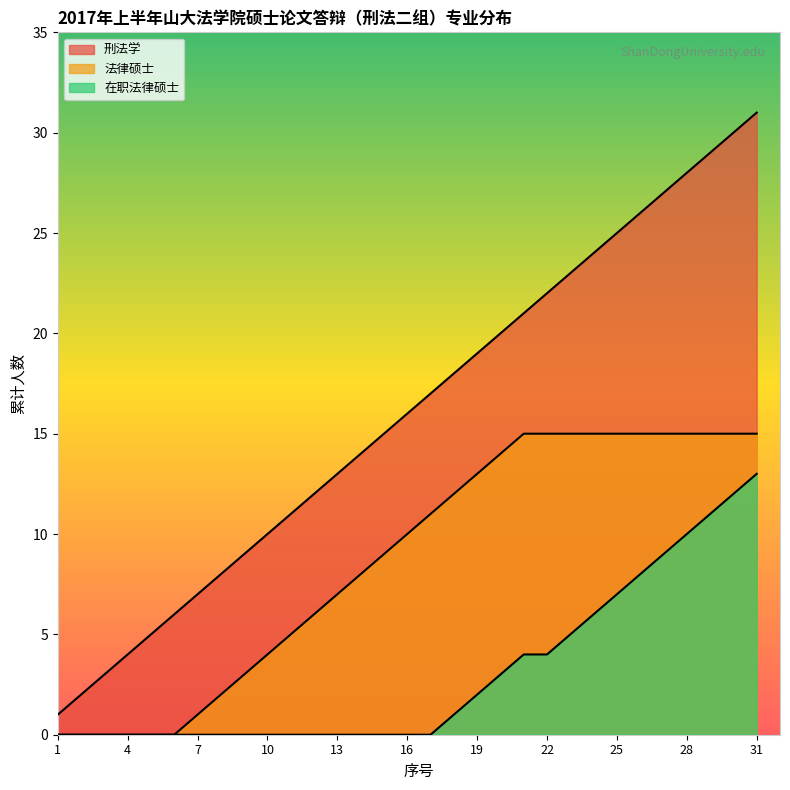

True or false: 刑法学 has a value of 43 at 30.

False